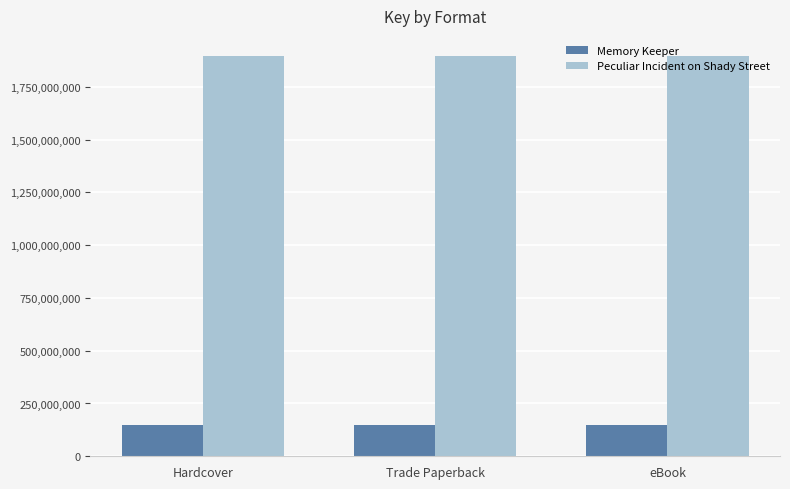

What are all the series names shown in the legend?

Memory Keeper, Peculiar Incident on Shady Street